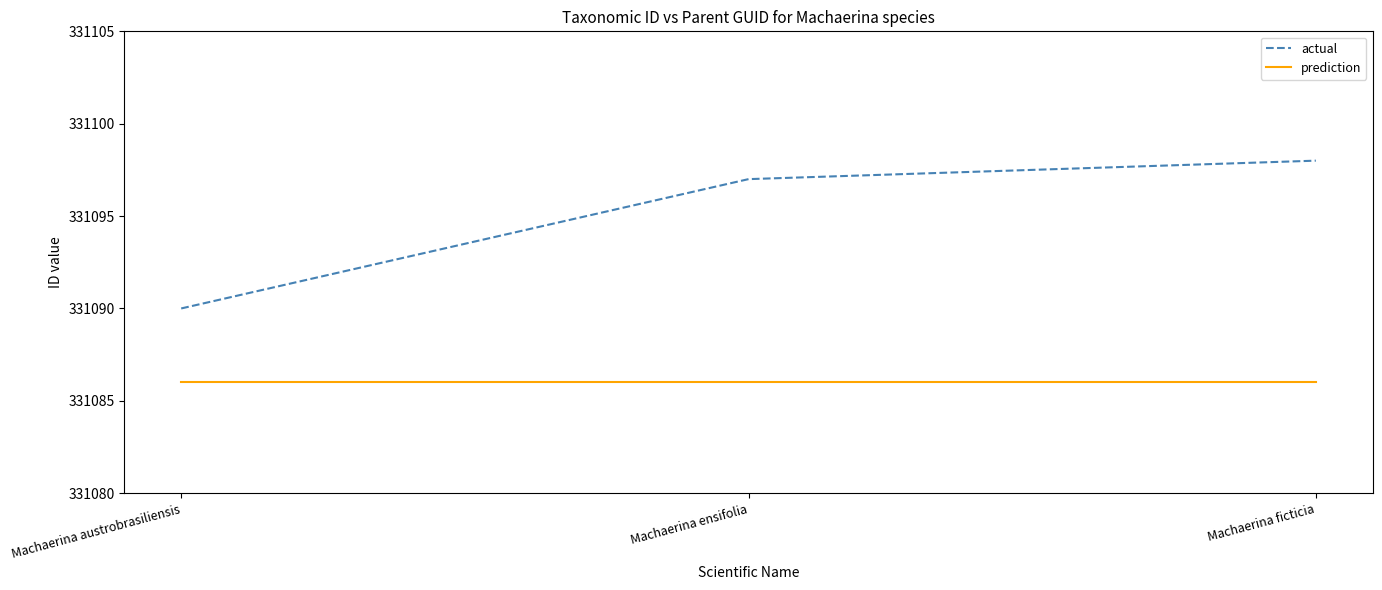

Between Machaerina austrobrasiliensis and Machaerina ficticia, which series saw the biggest shift?

actual